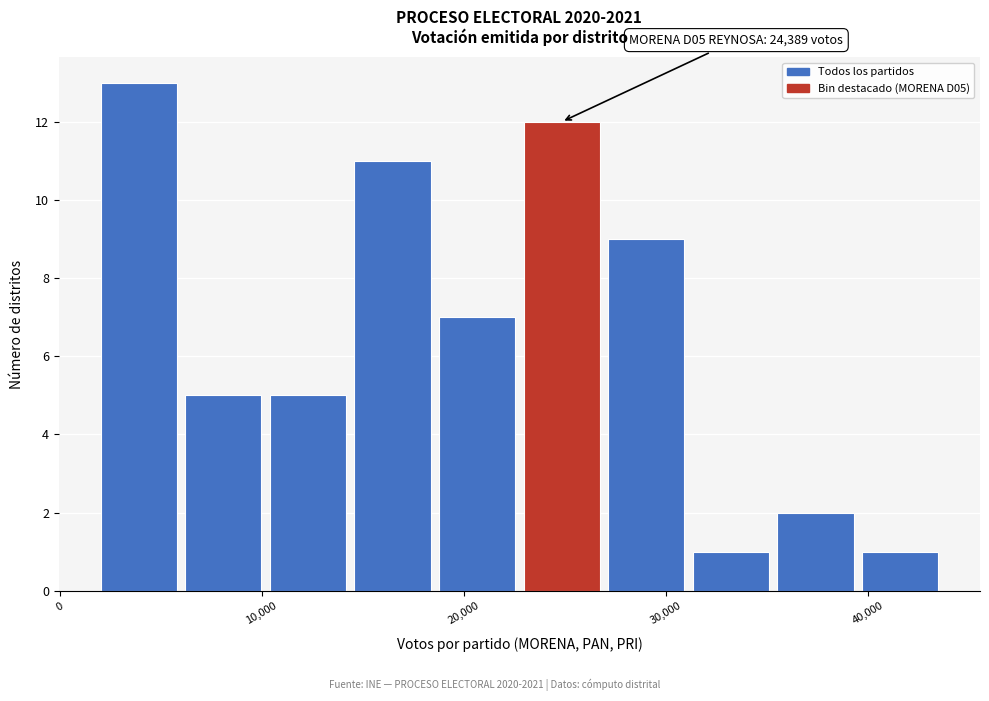

Which range on the x-axis has the tallest bar?

2000 to 6000